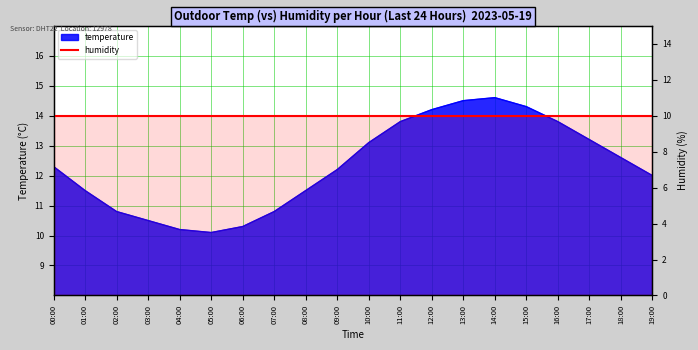

Which has a higher value, 11:00 or 12:00?

12:00